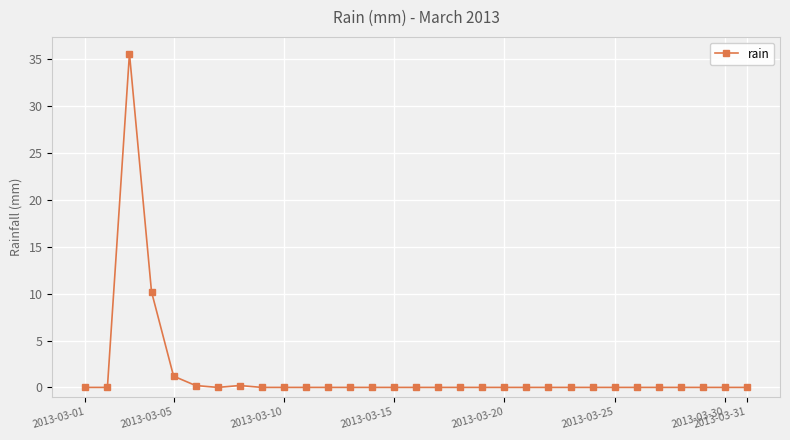

What is the greatest value displayed?

35.6